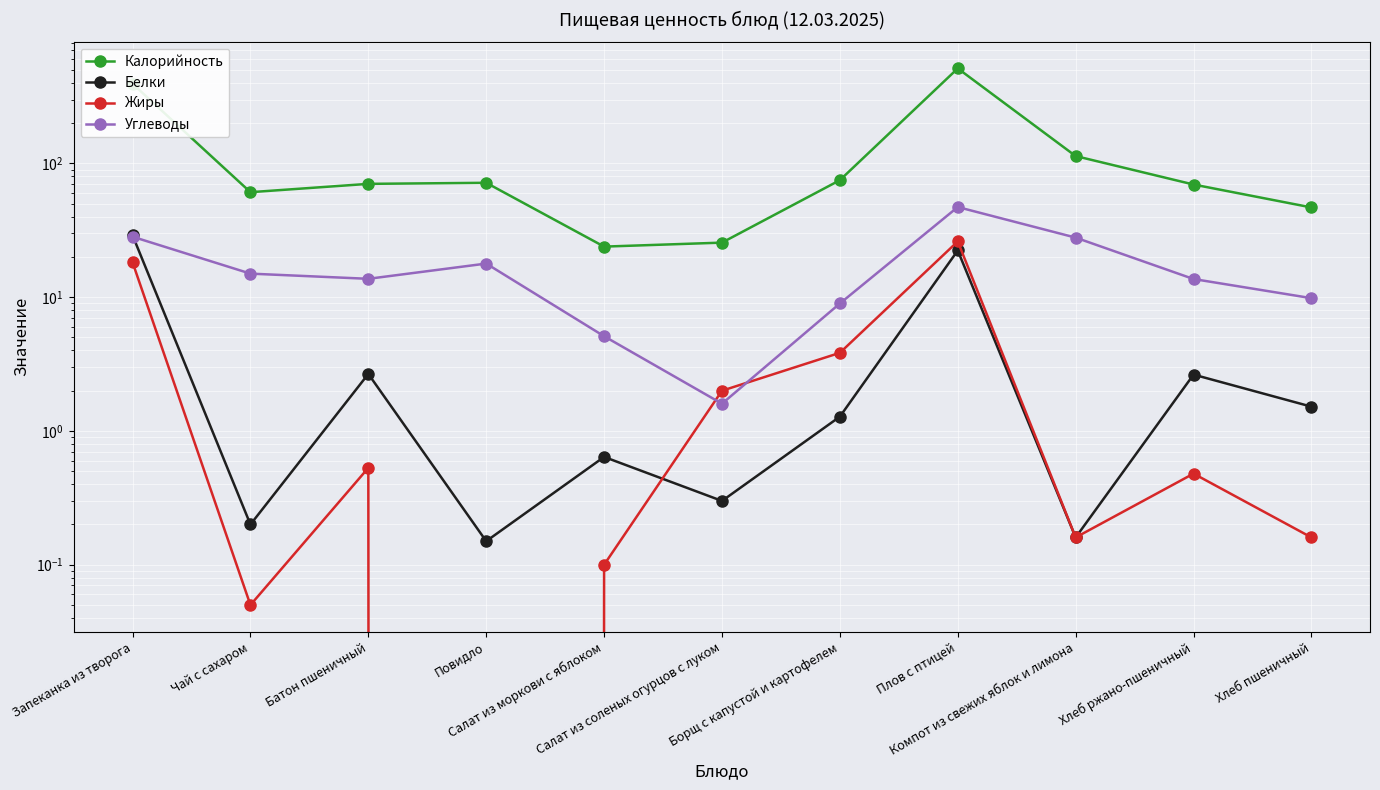

At which category is the sum across all series the highest?

Плов с птицей